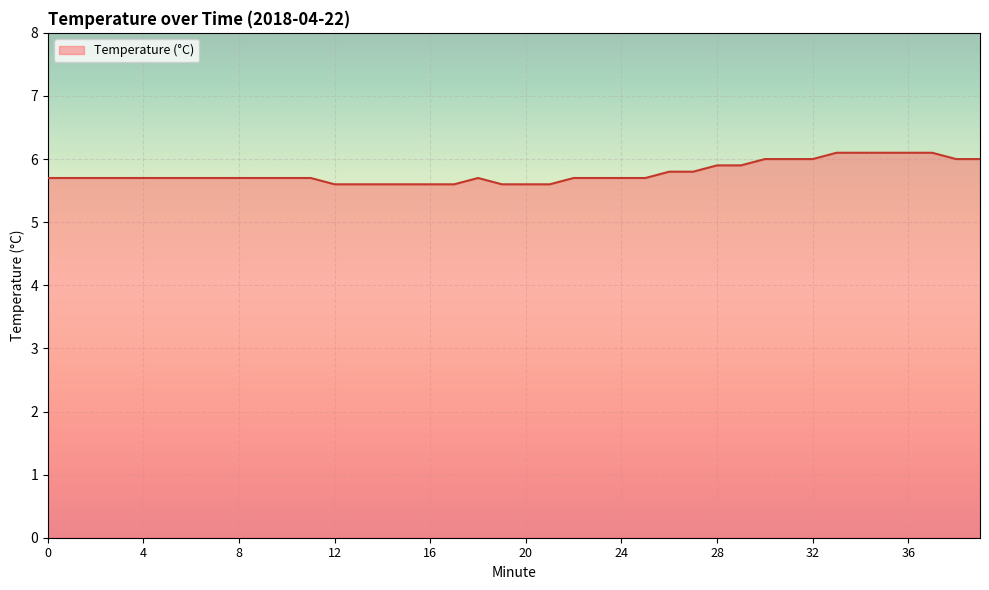

What is the difference between the maximum and minimum values?

0.5